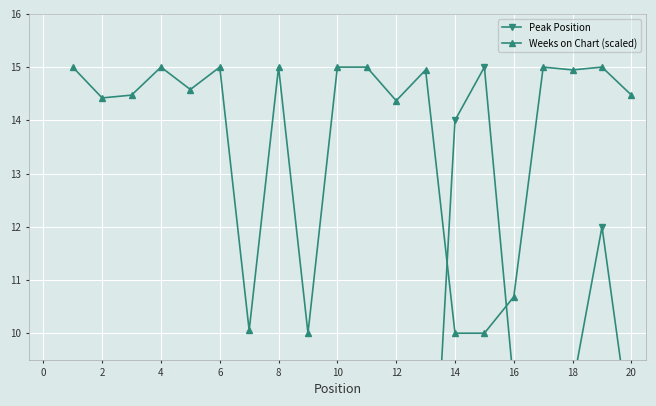

At which label is Weeks on Chart (scaled) closest to 12?

16